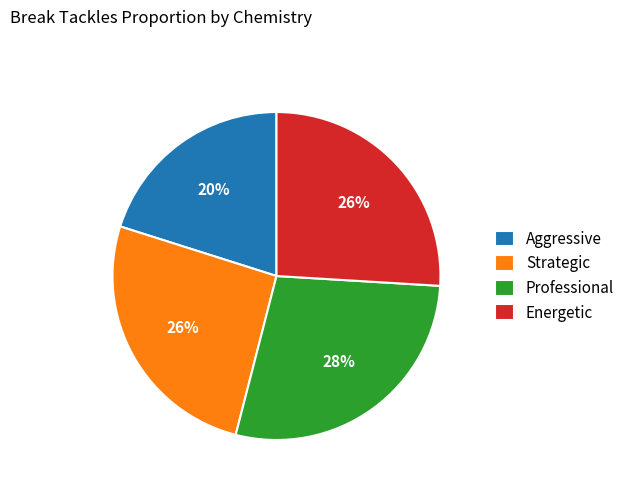

Does Strategic account for over 50% of the chart?

No